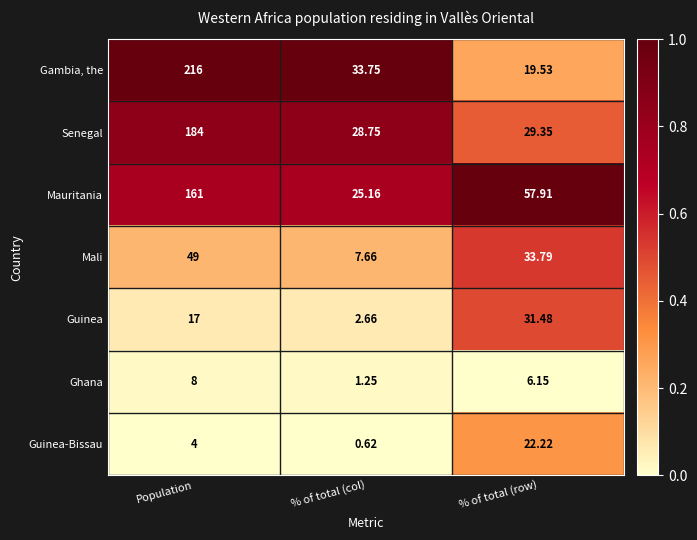

At which category is the sum across all series the highest?

Population